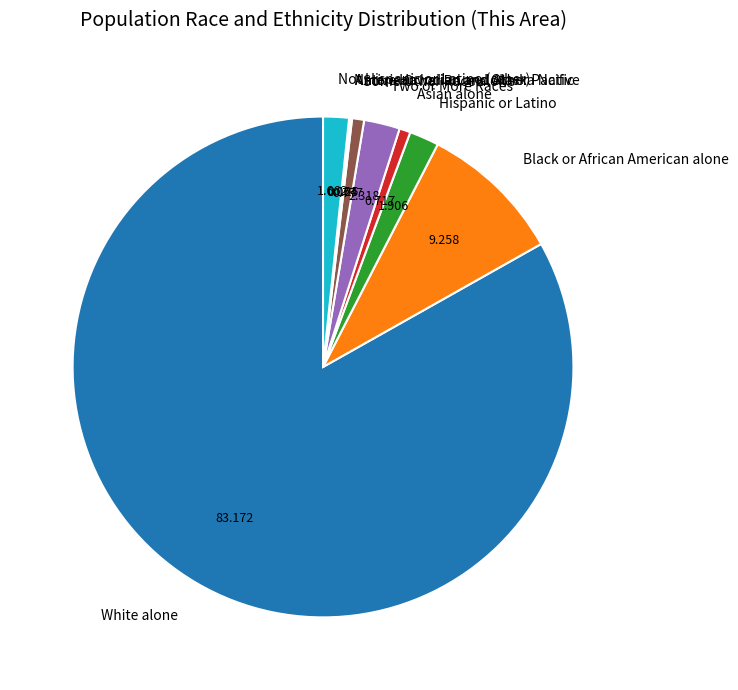

Combined, do Hispanic or Latino and Two or More Races account for over 50%?

No